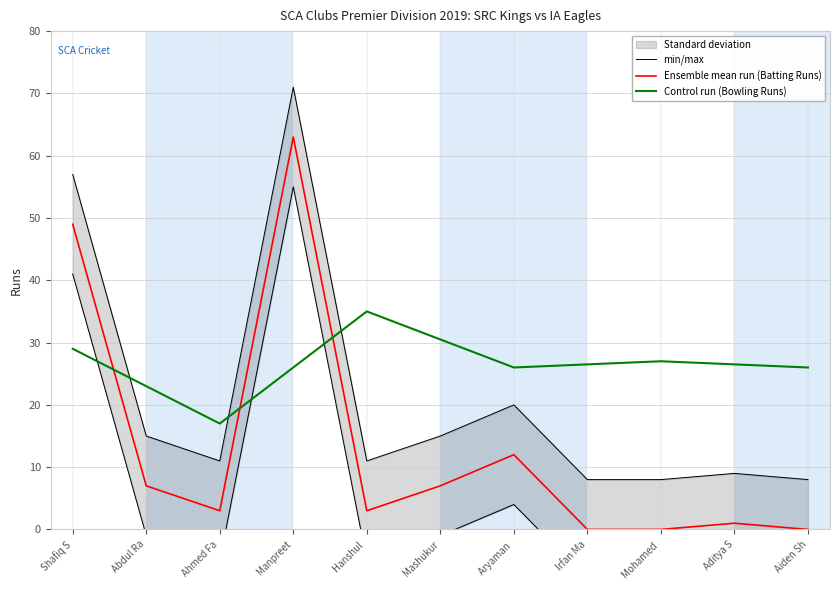

What is the highest value of the Ensemble mean run (Batting Runs) series?

63